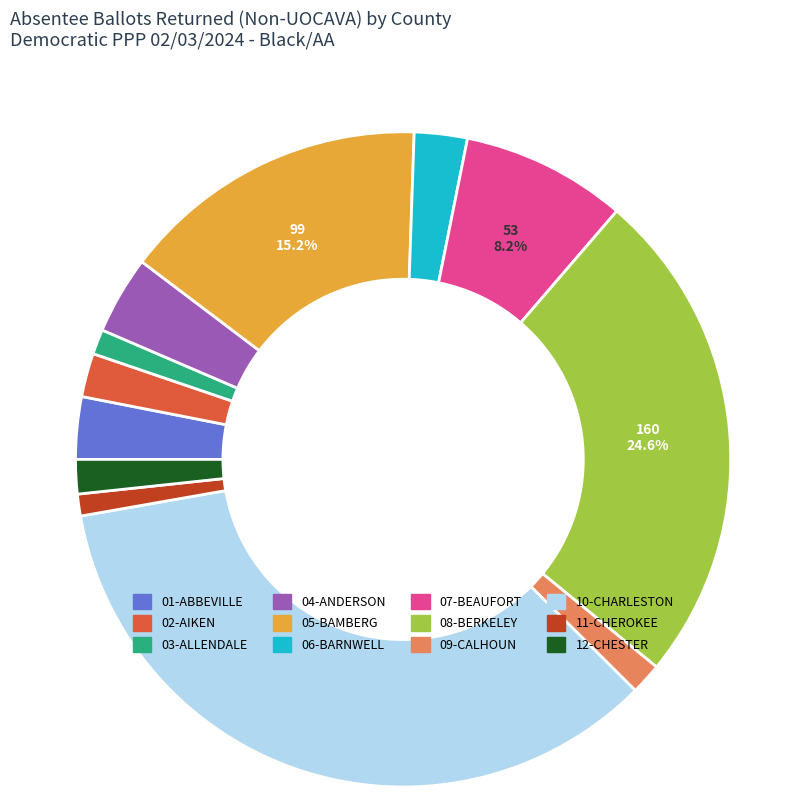

To the nearest percent, what is the difference between the largest and smallest slice percentages?

34%